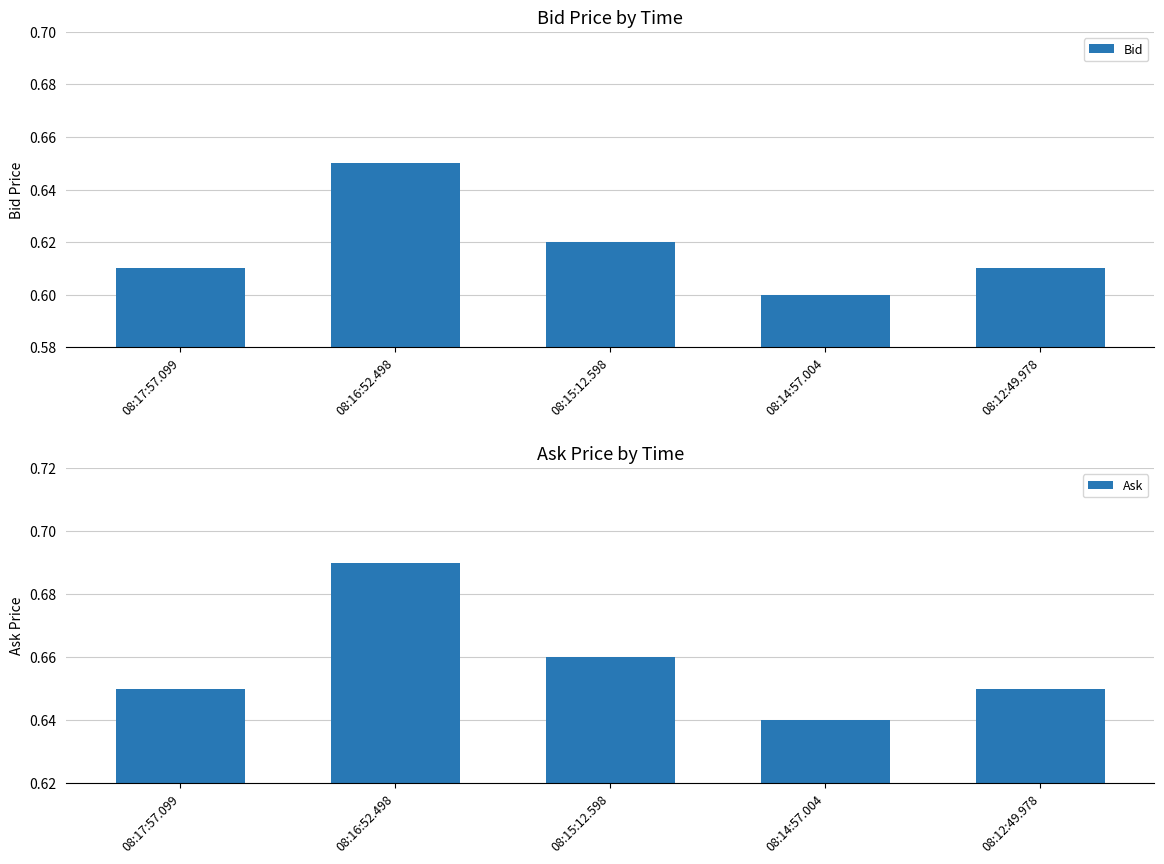

What is the label of the 2nd bar from the right?

08:14:57.004